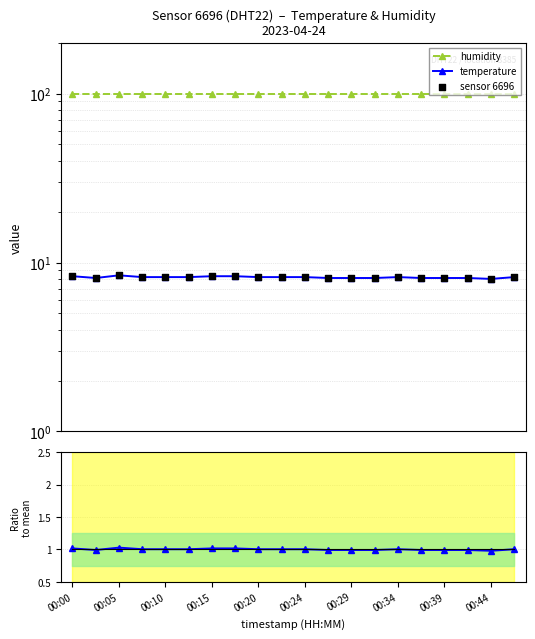

Is the value of temp / mean at 19 greater than the value of temperature at 00:05?

No